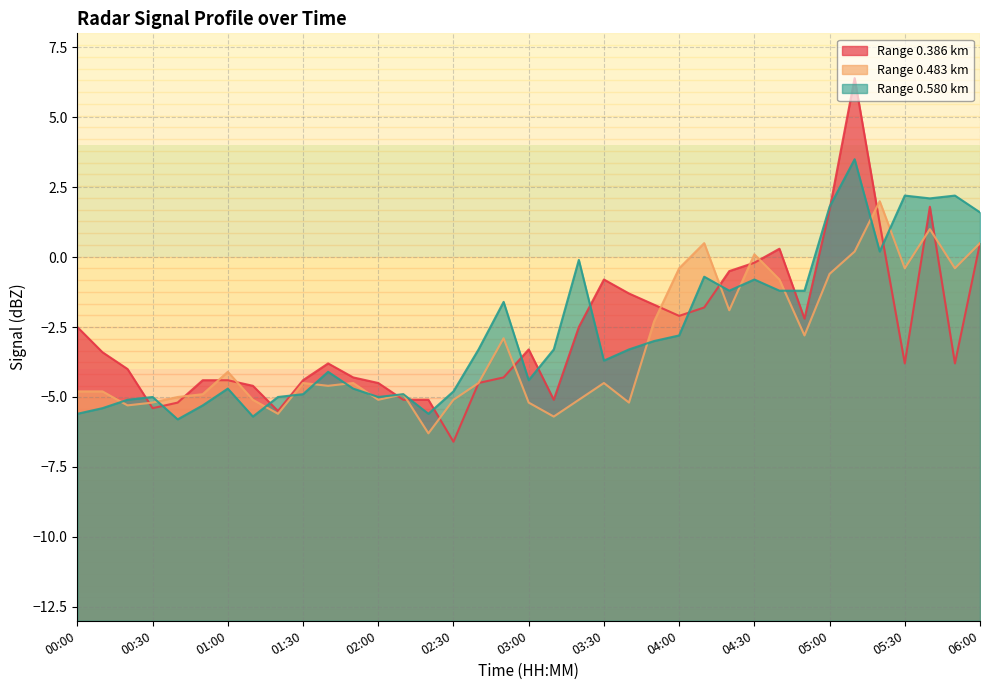

What is the minimum value shown in the chart?

-6.6